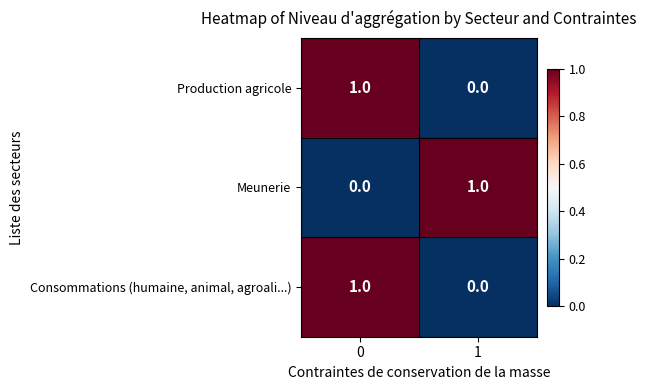

List the labels in order of Production agricole value, largest first.

0, 1